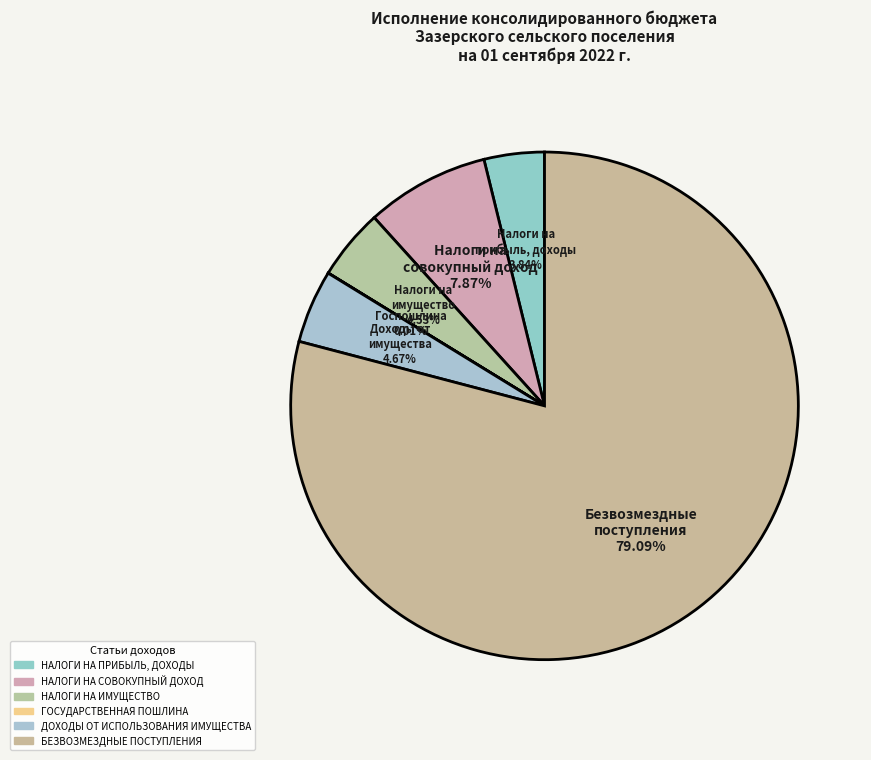

To the nearest percent, what portion does ДОХОДЫ ОТ ИСПОЛЬЗОВАНИЯ ИМУЩЕСТВА represent?

5%